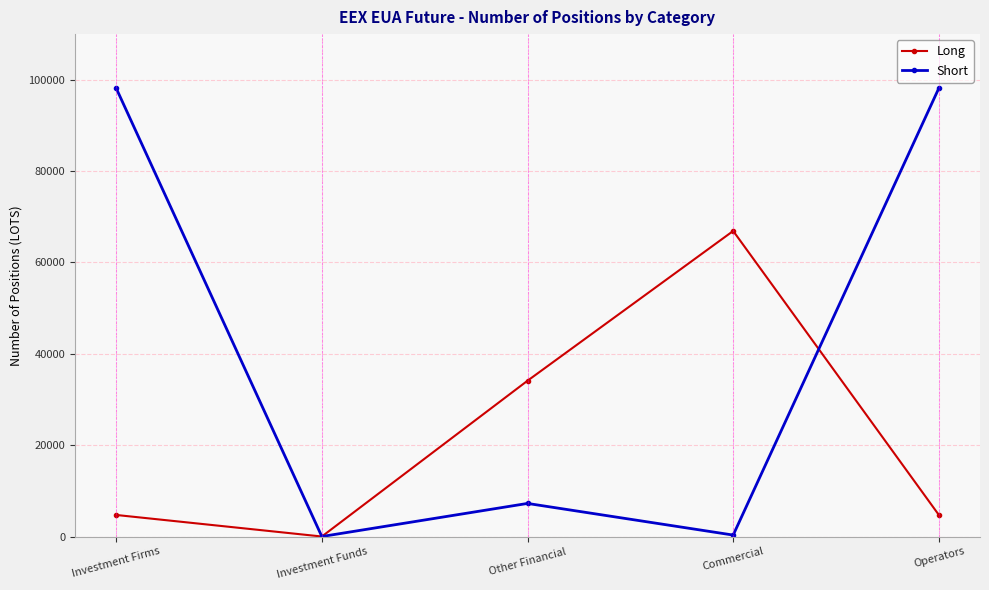

What is the sum of all Short values?

203902